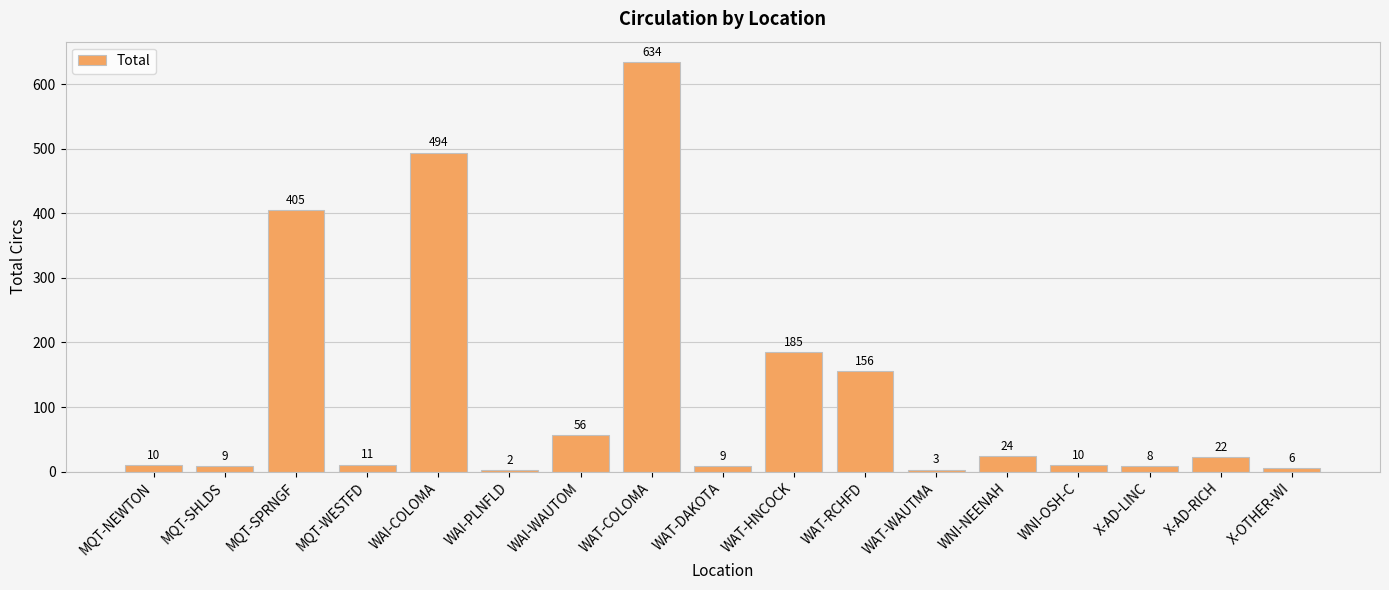

What position from the left is MQT-SPRNGF?

3